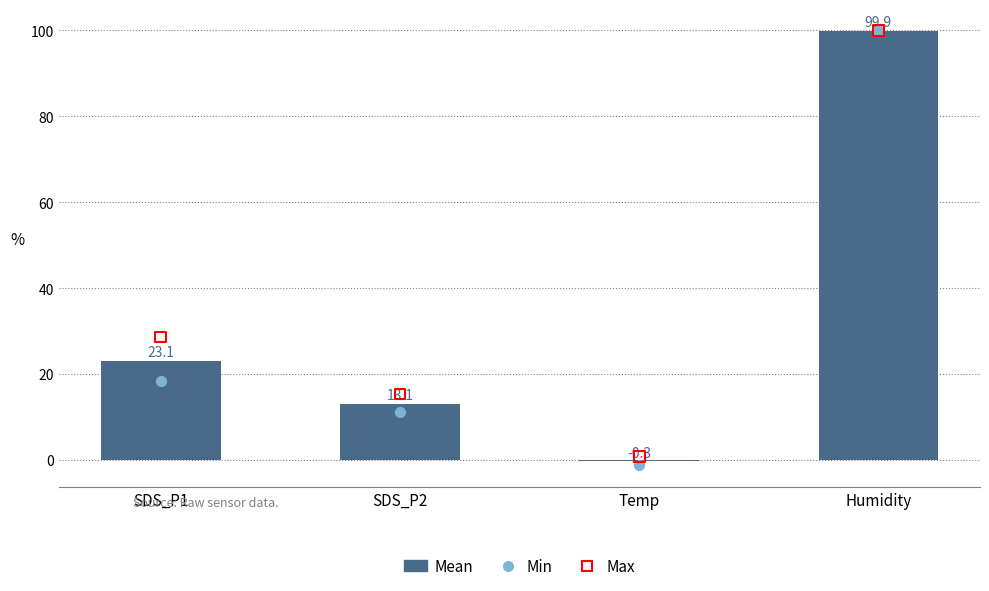

What is the total value across all series at SDS_P2?

39.7